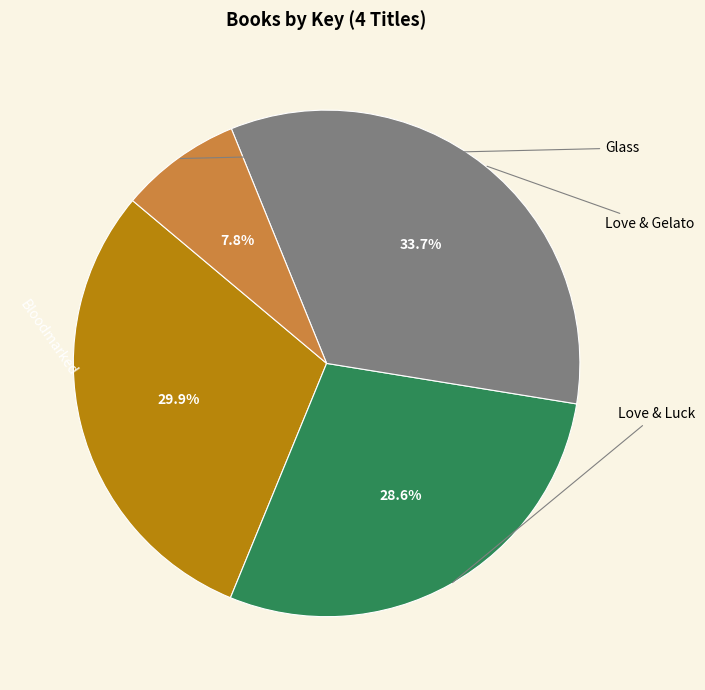

To the nearest percent, what is the difference between the Glass and Love & Luck slice percentages?

21%